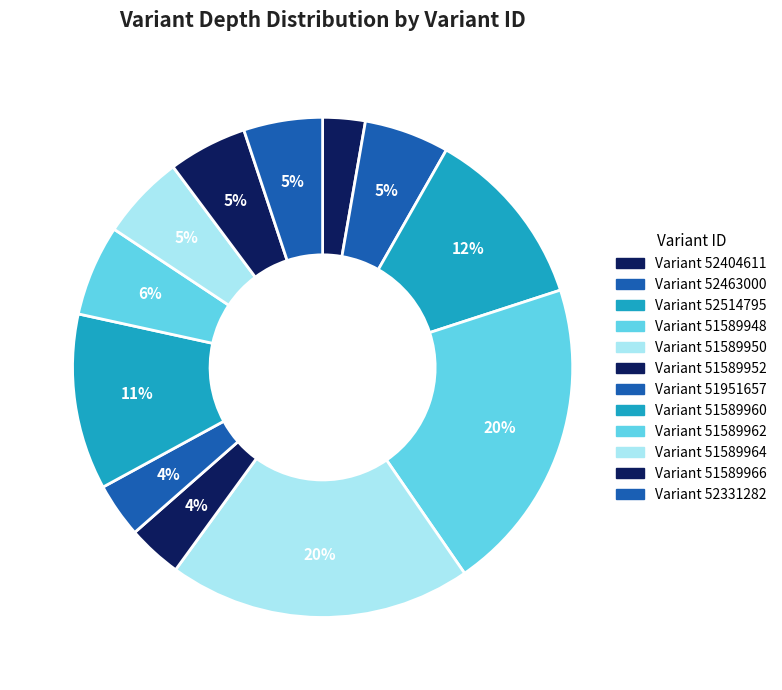

How many segments does this pie chart have?

12